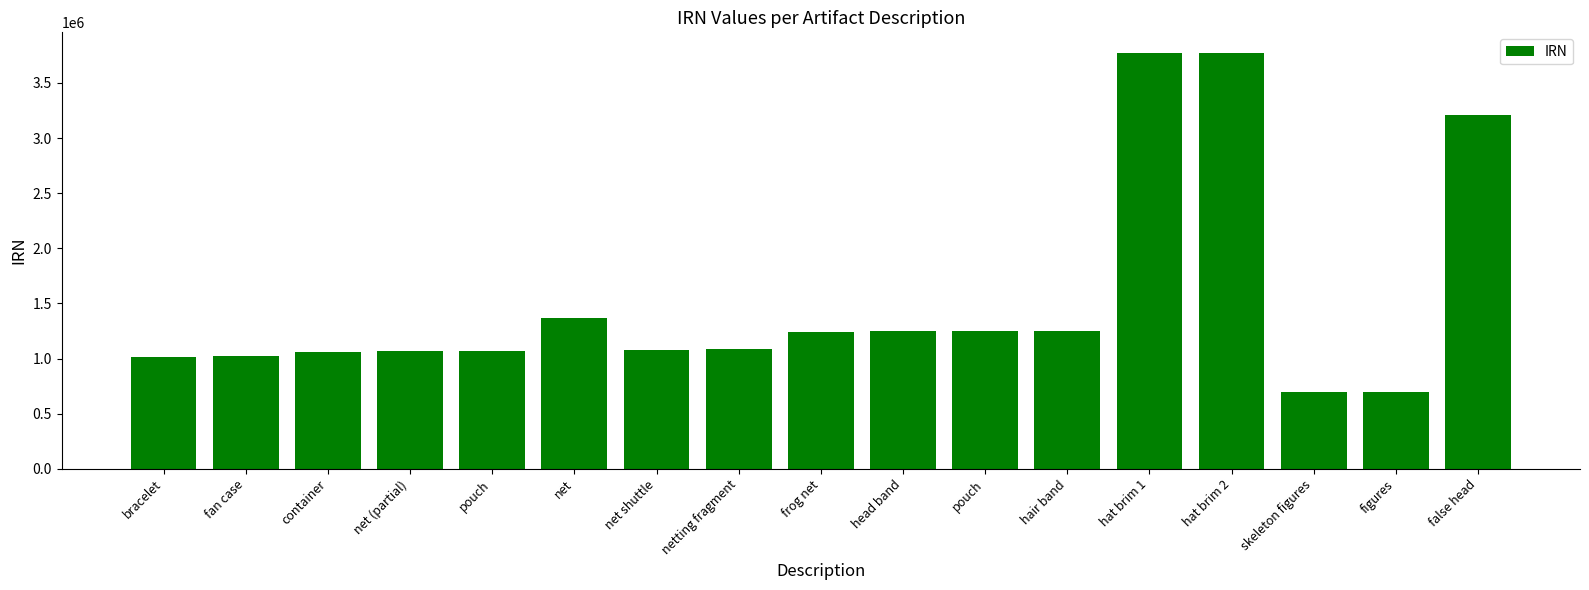

Count the number of data series in this chart.

1